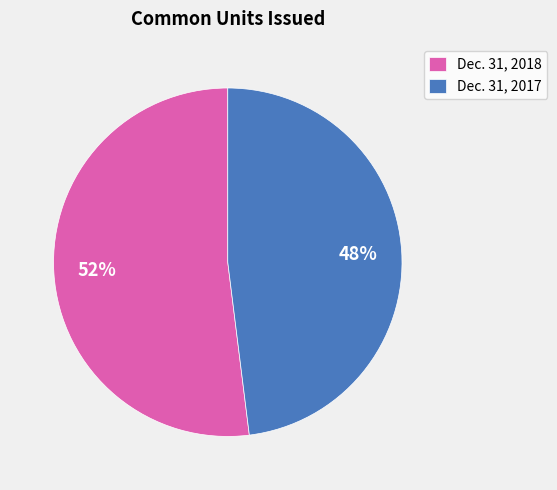

How many segments does this pie chart have?

2